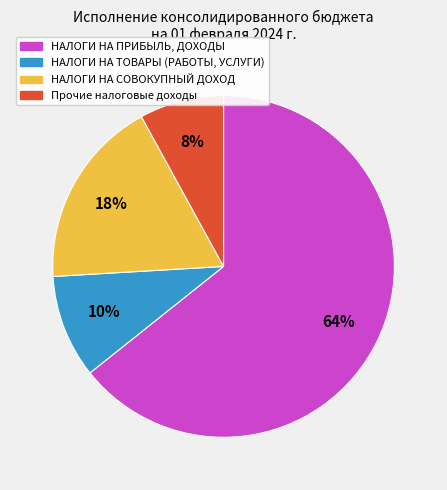

Is there any slice that represents more than half of the pie?

Yes